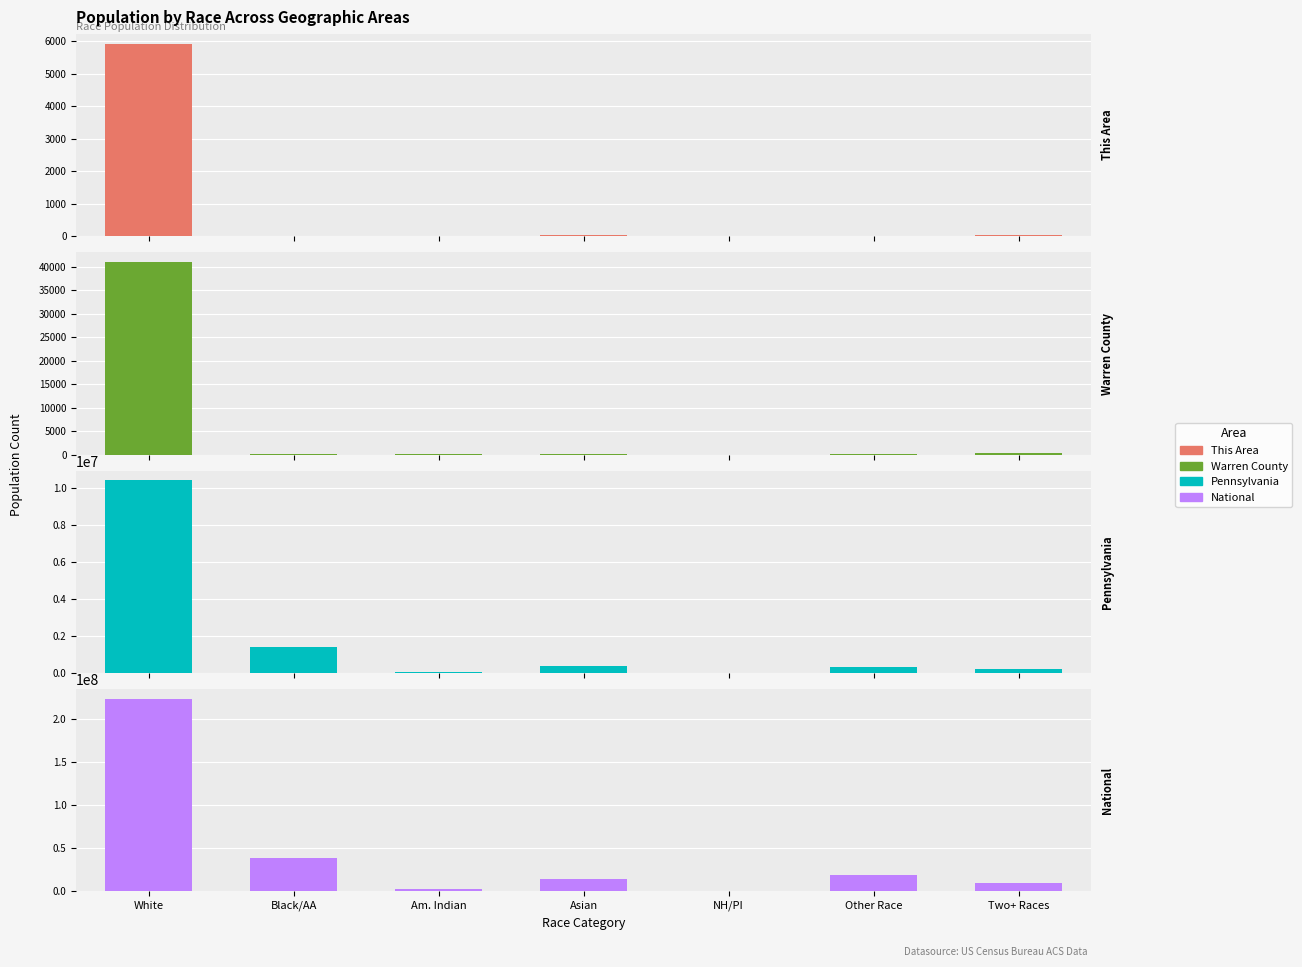

How many values in the Warren County series exceed 149?

3